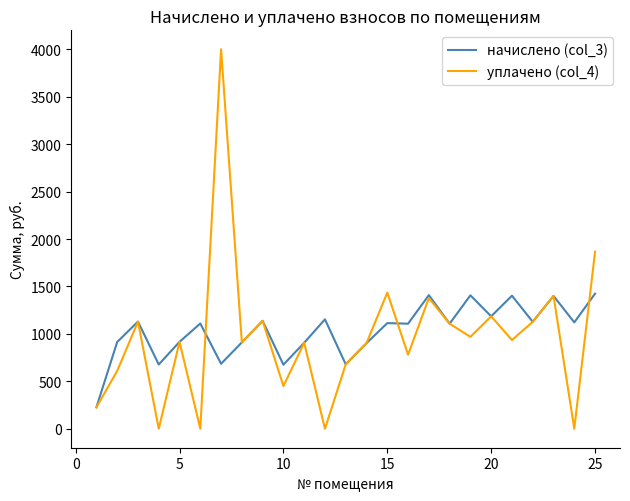

What is the greatest value displayed?

4000.0